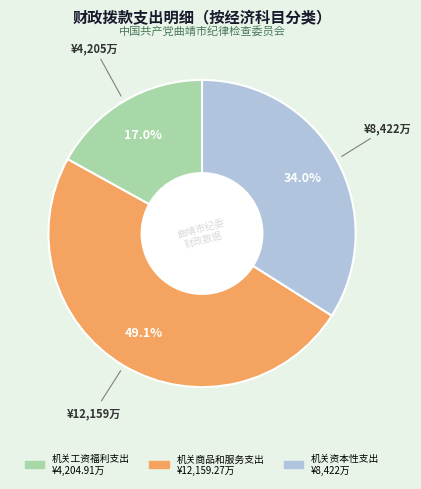

Is there a majority slice in this chart?

No